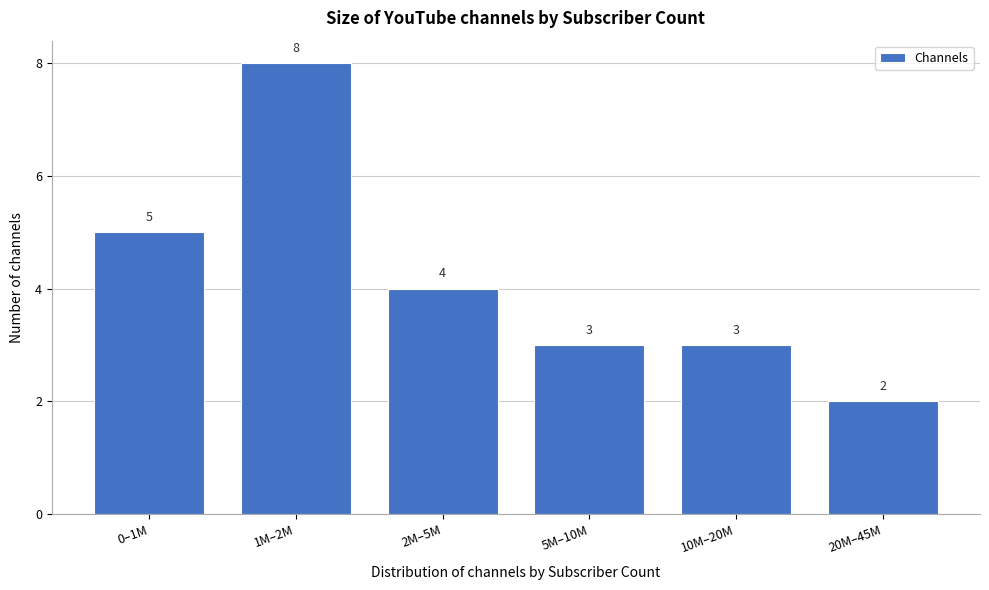

Reading left to right, extract all data points from this chart.

0–1M=5	1M–2M=8	2M–5M=4	5M–10M=3	10M–20M=3	20M–45M=2